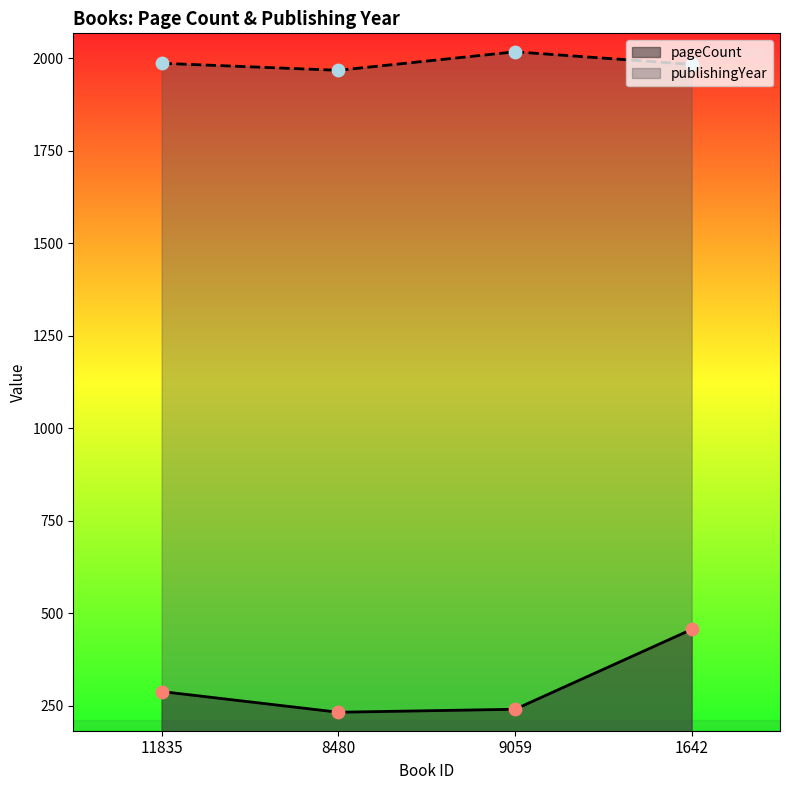

Which series has the largest Y range (max minus min)?

pageCount